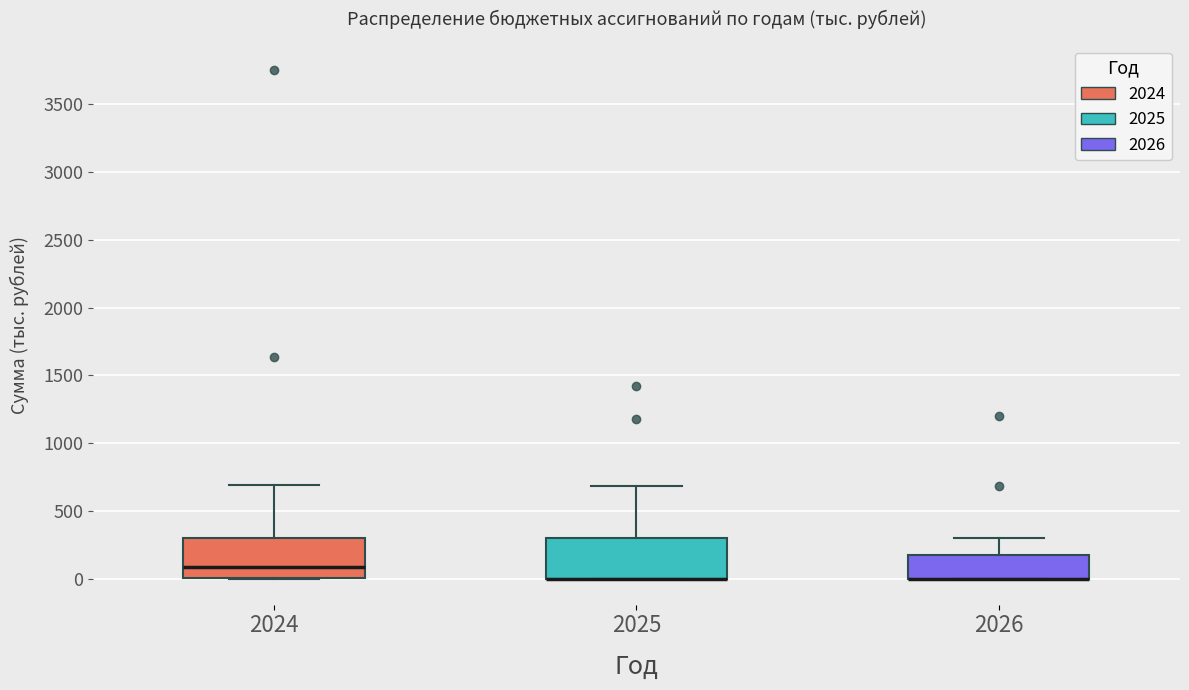

Reading left to right, read every box against the y-axis: the position of its median line, the range the box covers, and the ends of its whiskers. The values are not printed on the chart, so give them approximately, as read against the axis.

2024: median 100, box 0 to 300, whiskers 0 to 700
2025: median 0 (drawn on the box's lower edge), box 0 to 300, whiskers 0 to 700
2026: median 0 (drawn on the box's lower edge), box 0 to 150, whiskers 0 to 300